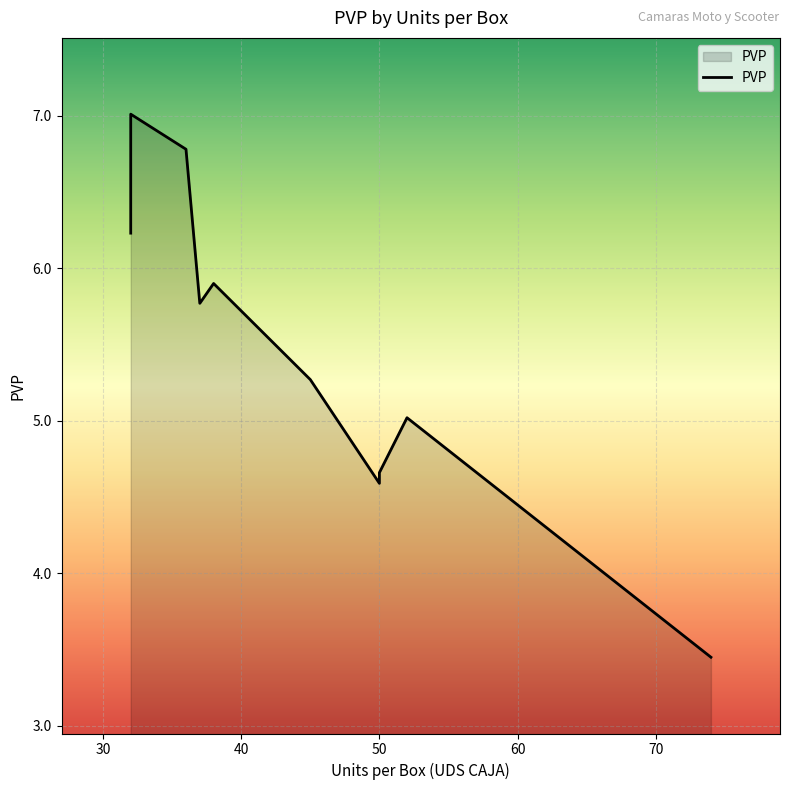

What is the change in value from 32 to 50?

-2.4